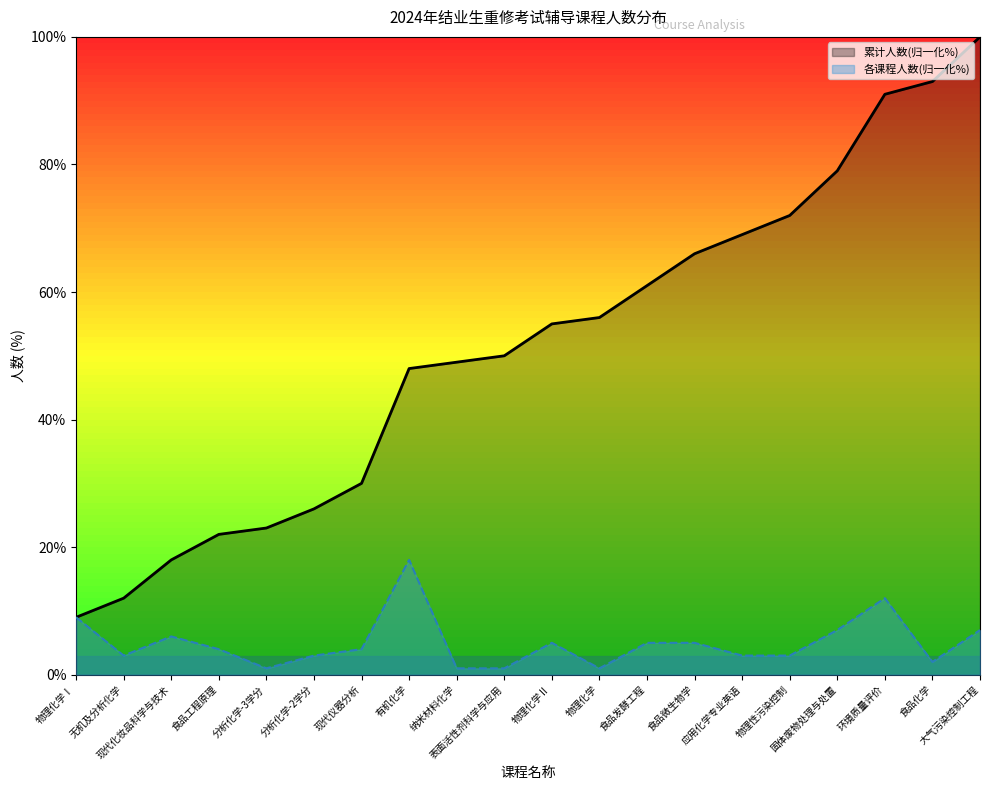

Read the 累计人数 value at 物理化学Ⅱ.

55.0